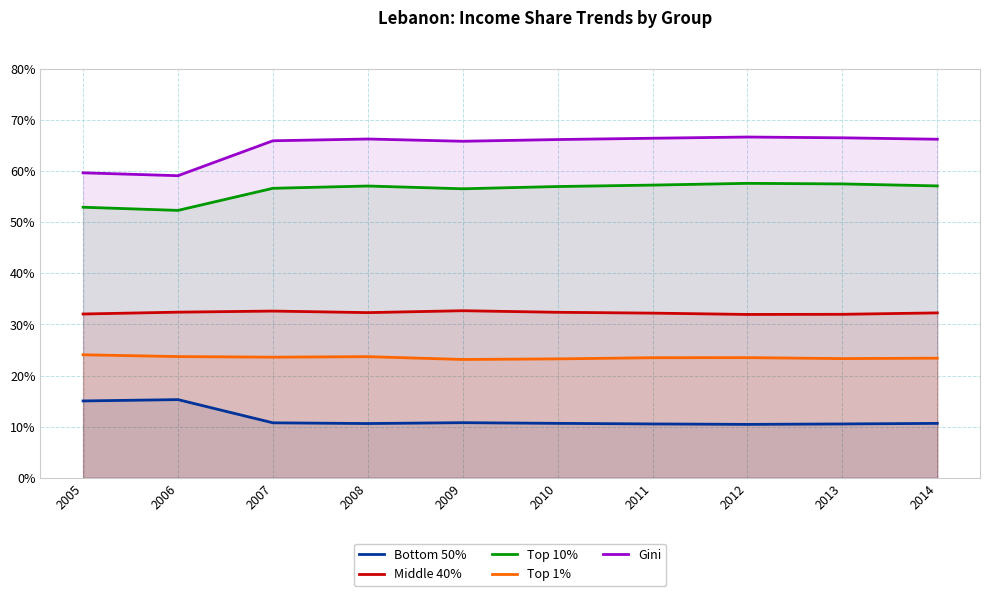

How many distinct data groups are displayed?

5